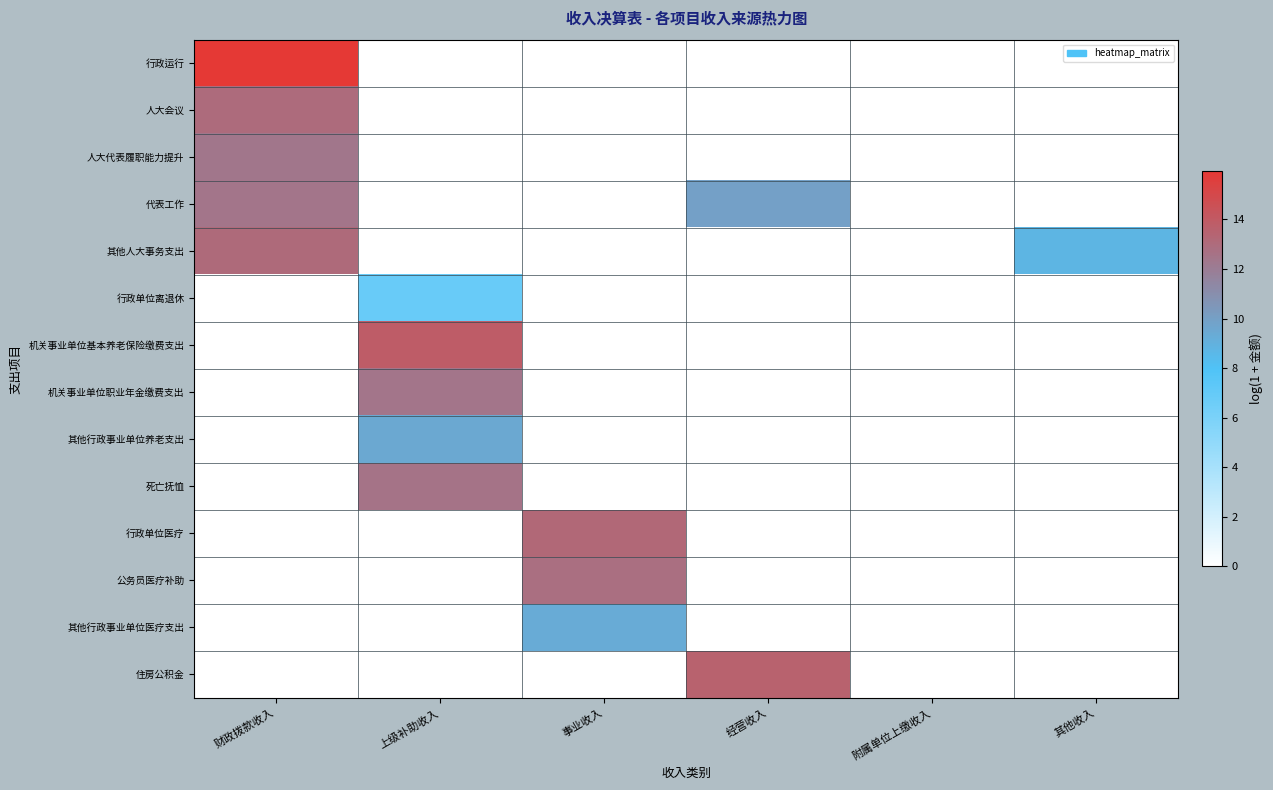

Count the number of data series in this chart.

14